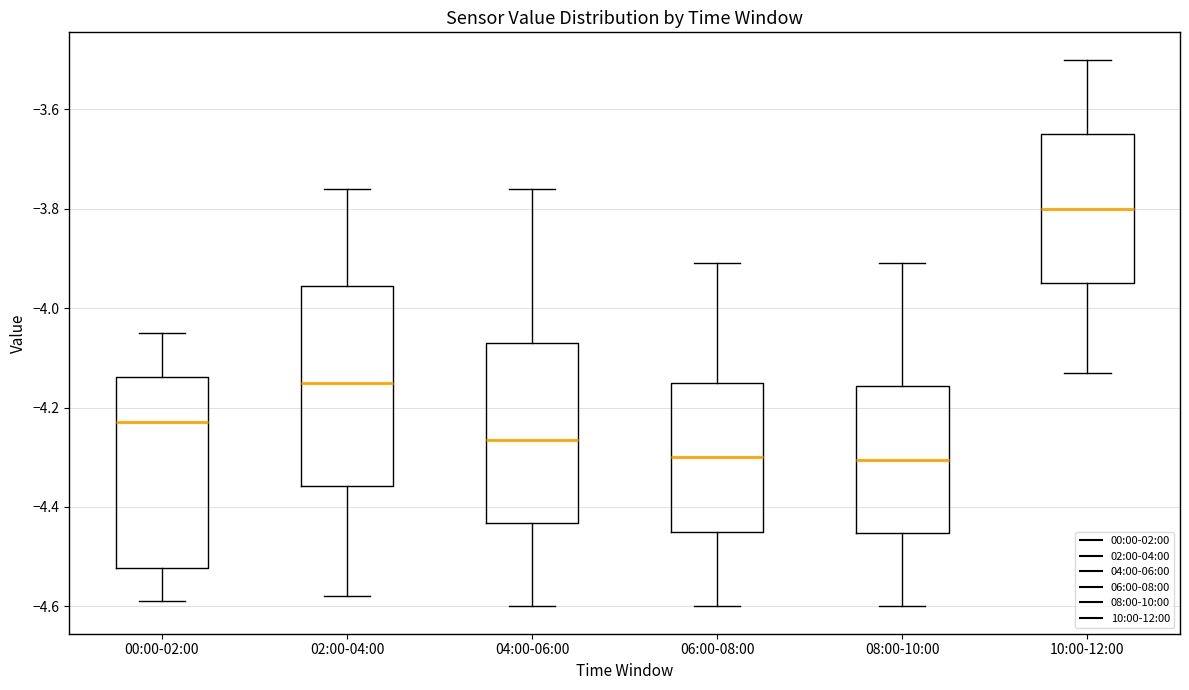

Reading left to right, read every box against the y-axis: the position of its median line, the range the box covers, and the ends of its whiskers. The values are not printed on the chart, so give them approximately, as read against the axis.

00:00-02:00: median -4.22, box -4.52 to -4.14, whiskers -4.58 to -4.04
02:00-04:00: median -4.14, box -4.36 to -3.96, whiskers -4.58 to -3.76
04:00-06:00: median -4.26, box -4.44 to -4.06, whiskers -4.60 to -3.76
06:00-08:00: median -4.30, box -4.44 to -4.14, whiskers -4.60 to -3.90
08:00-10:00: median -4.30, box -4.46 to -4.16, whiskers -4.60 to -3.90
10:00-12:00: median -3.80, box -3.94 to -3.64, whiskers -4.12 to -3.50